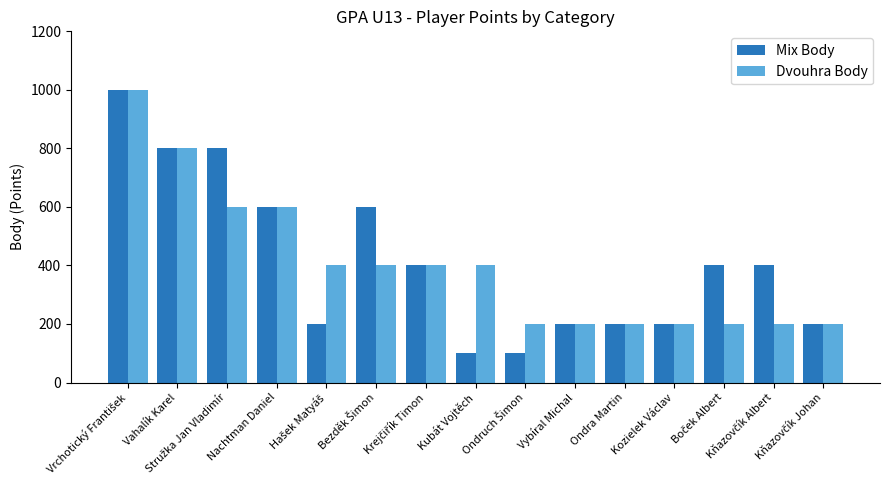

What is the maximum value shown in the chart?

1000